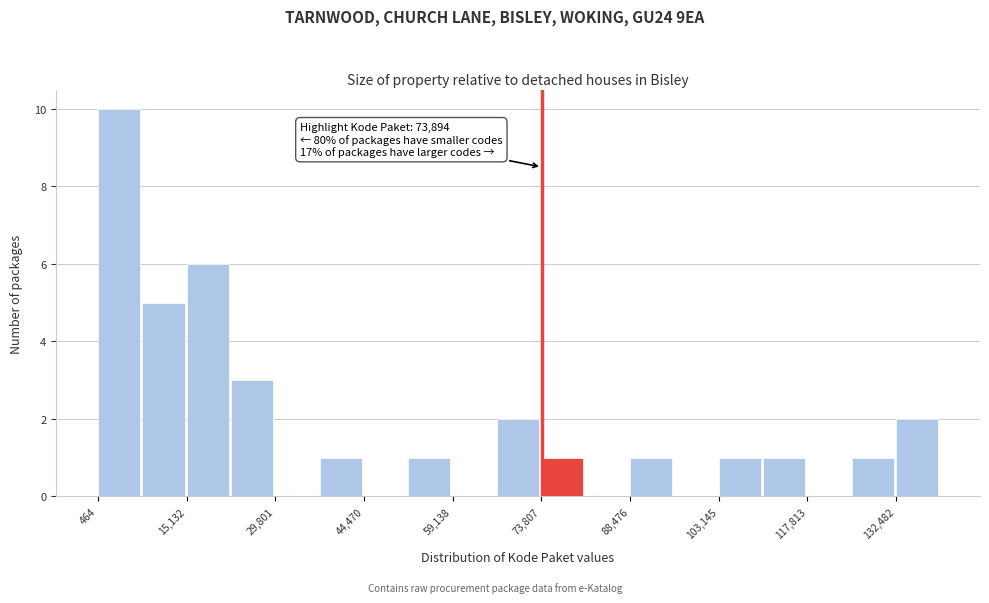

Around what value on the x-axis is the tallest bar? Give the approximate position of its centre, as read against the axis.

4000